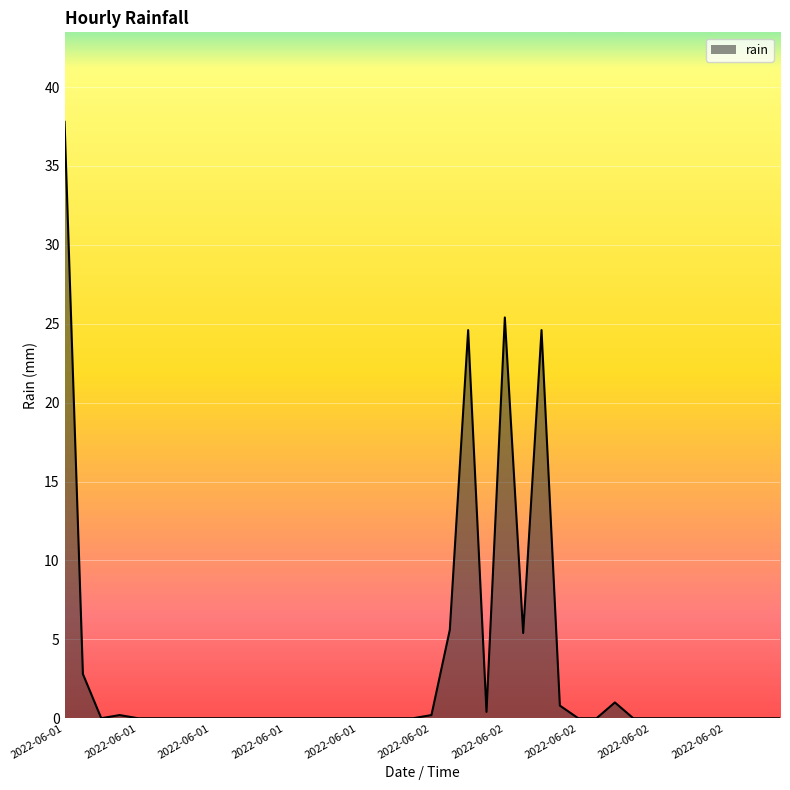

What is the difference between the maximum and minimum values?

37.8